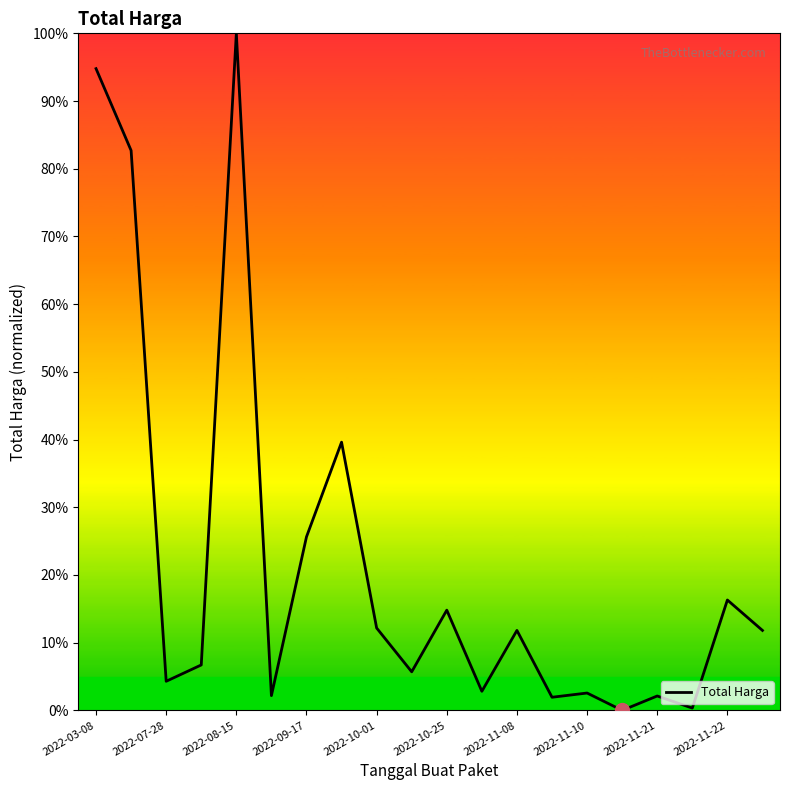

What is the greatest value displayed?

100.0